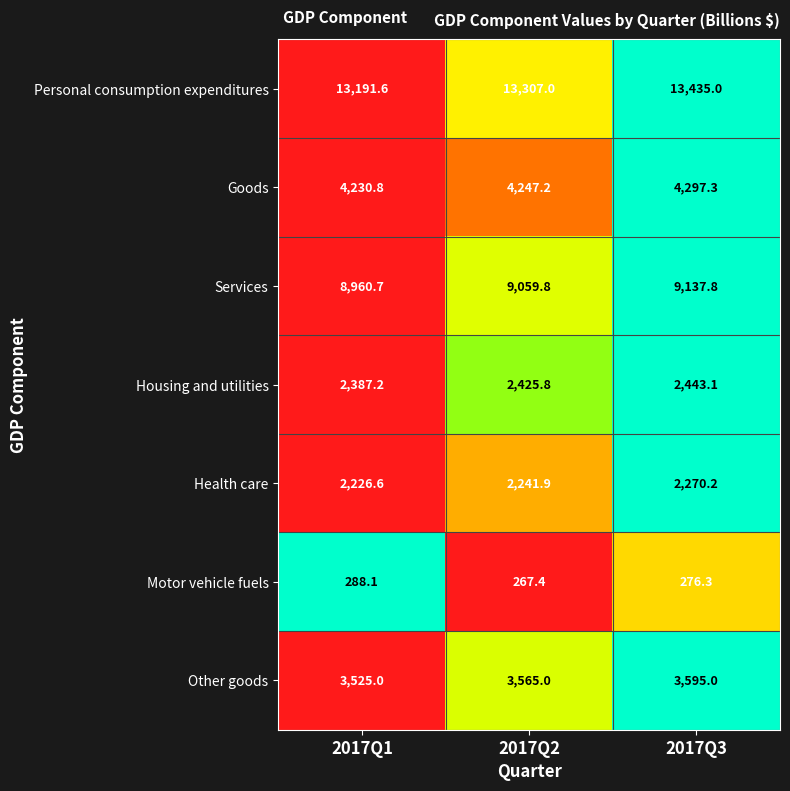

Reading left to right, what are all the values shown in this chart?

Personal consumption expenditures: 13191.6	13307.0	13435.0
Goods: 4230.8	4247.2	4297.3
Services: 8960.7	9059.8	9137.8
Housing and utilities: 2387.2	2425.8	2443.1
Health care: 2226.6	2241.9	2270.2
Motor vehicle fuels: 288.1	267.4	276.3
Other goods: 3525.0	3565.0	3595.0